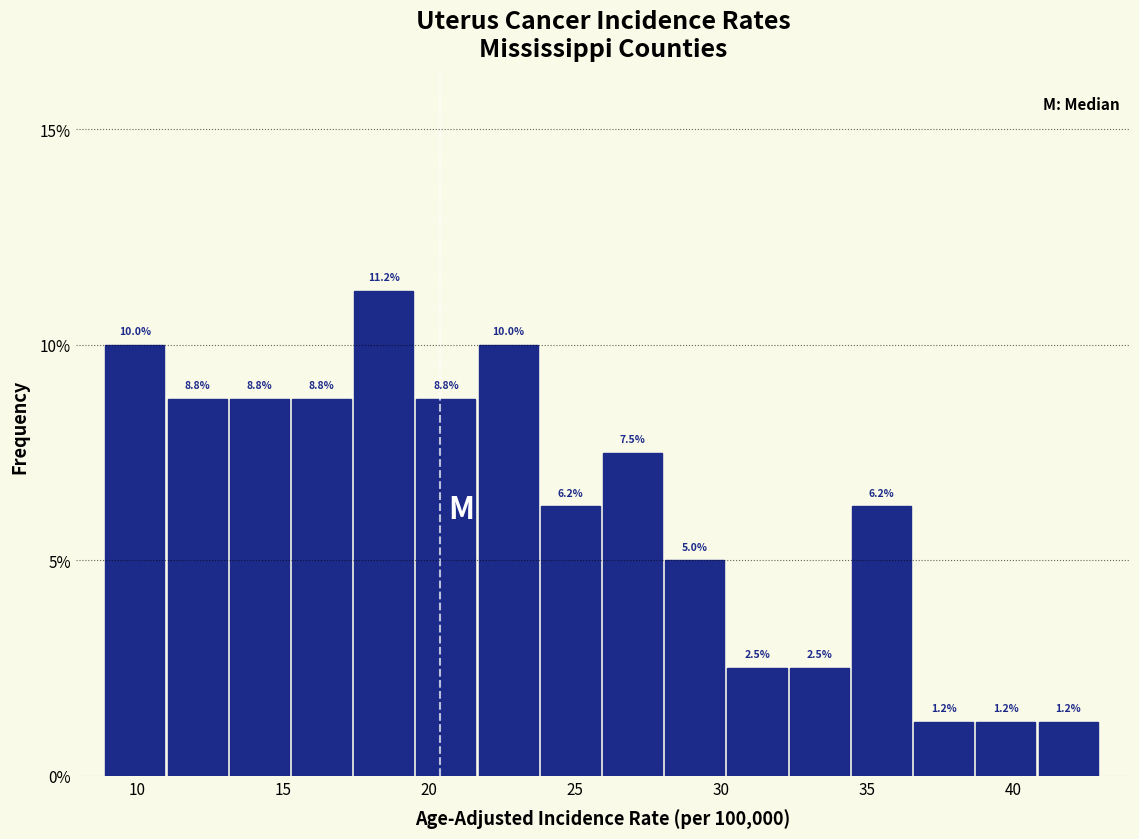

Reading left to right, list every bar in this chart as the range it spans on the x-axis followed by its height. The bar edges are not printed on the chart, so give them approximately, as read against the axis.

9.0 to 11.0: 10.0
11.0 to 13.0: 8.8
13.0 to 15.5: 8.8
15.5 to 17.5: 8.8
17.5 to 19.5: 11.2
19.5 to 21.5: 8.8
21.5 to 24.0: 10.0
24.0 to 26.0: 6.2
26.0 to 28.0: 7.5
28.0 to 30.0: 5.0
30.0 to 32.5: 2.5
32.5 to 34.5: 2.5
34.5 to 36.5: 6.2
36.5 to 38.5: 1.2
38.5 to 41.0: 1.2
41.0 to 43.0: 1.2